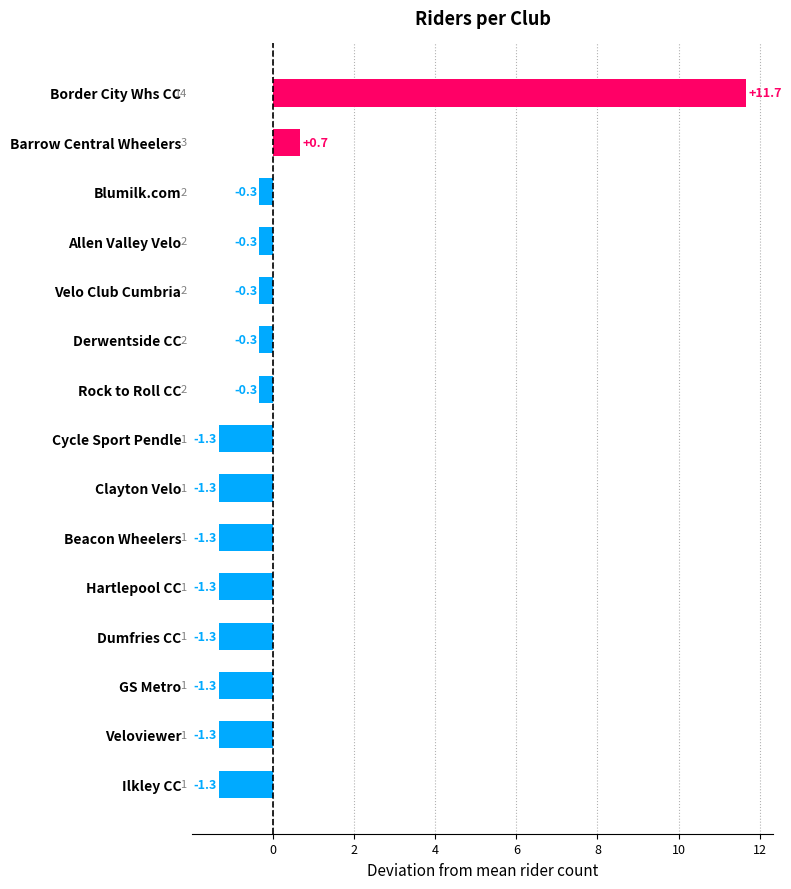

Reading bottom to top, list all the values displayed in this chart.

Ilkley CC=-1.3	Veloviewer=-1.3	GS Metro=-1.3	Dumfries CC=-1.3	Hartlepool CC=-1.3	Beacon Wheelers=-1.3	Clayton Velo=-1.3	Cycle Sport Pendle=-1.3	Rock to Roll CC=-0.3	Derwentside CC=-0.3	Velo Club Cumbria=-0.3	Allen Valley Velo=-0.3	Blumilk.com=-0.3	Barrow Central Wheelers=0.7	Border City Whs CC=11.7